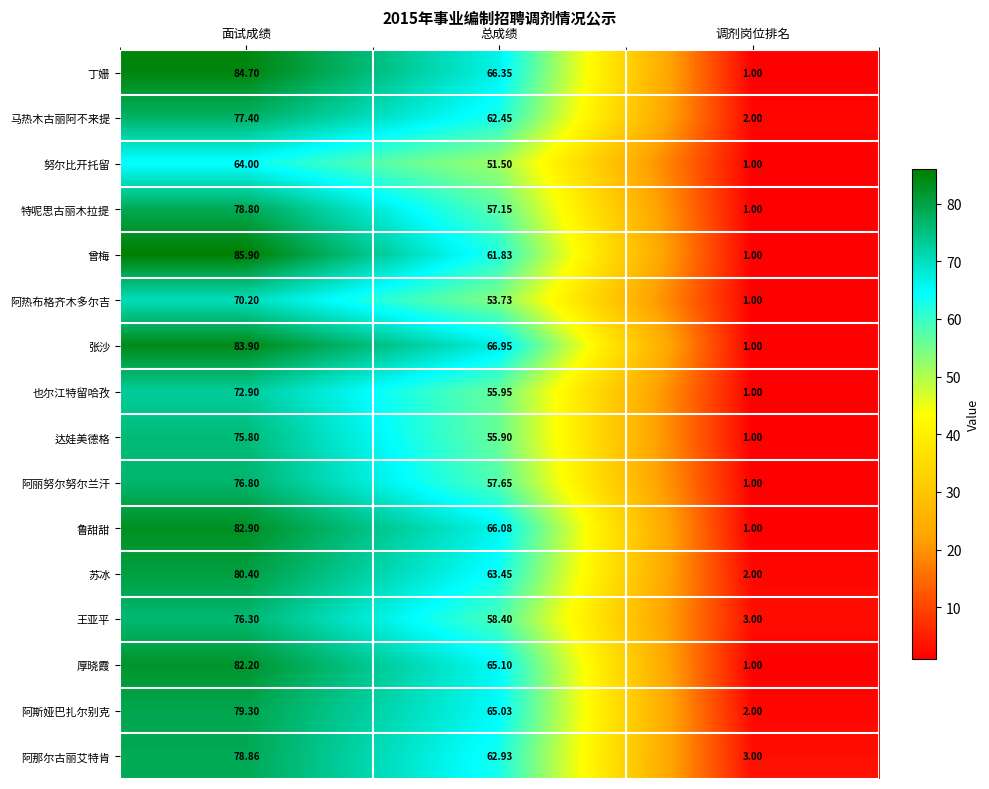

At which label does 丁姗 first exceed 66?

面试成绩